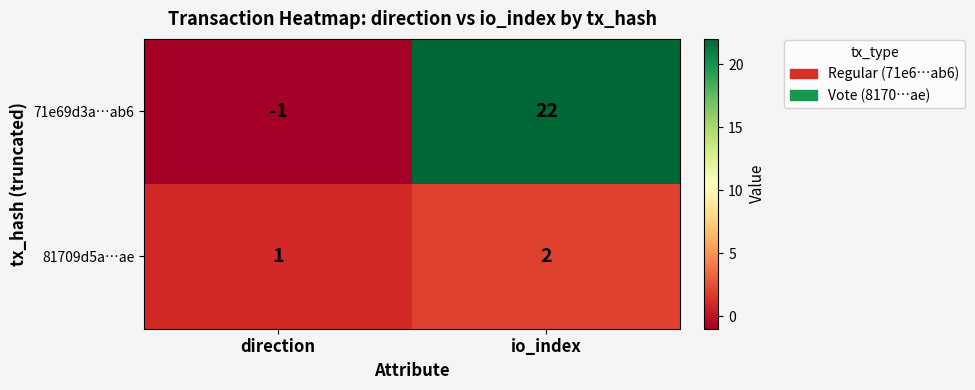

The value of 81709d5a…ae at direction is 1. True or false?

True